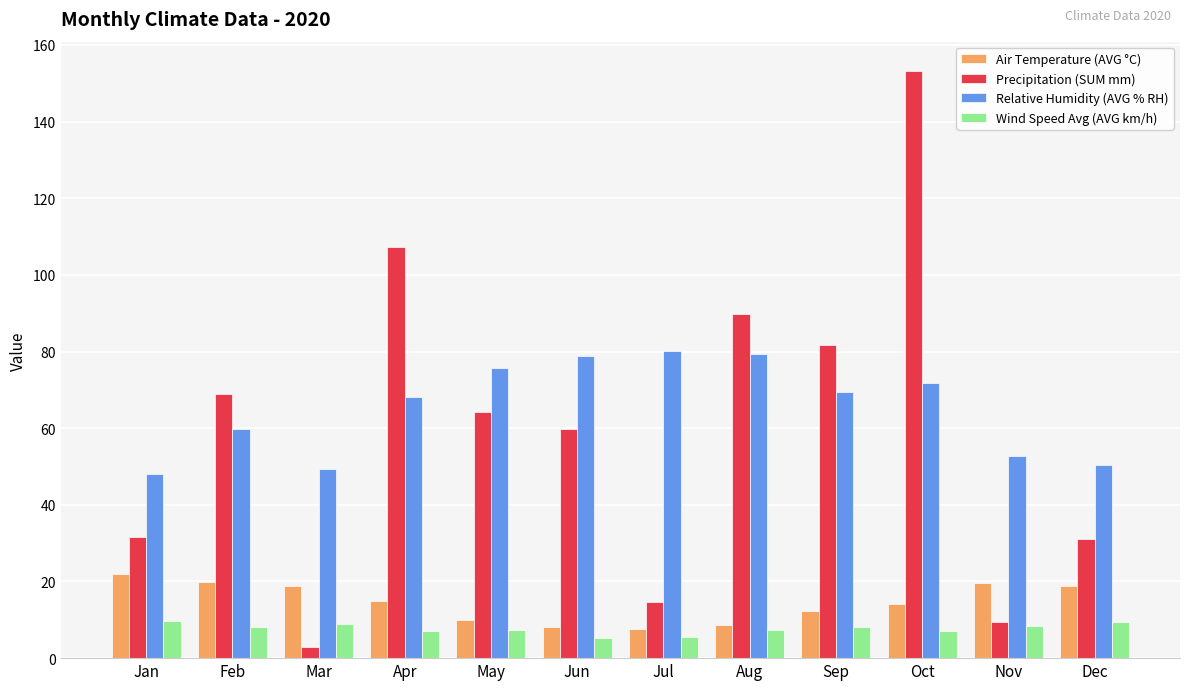

What is the spread (max minus min) of values at Aug?

82.4